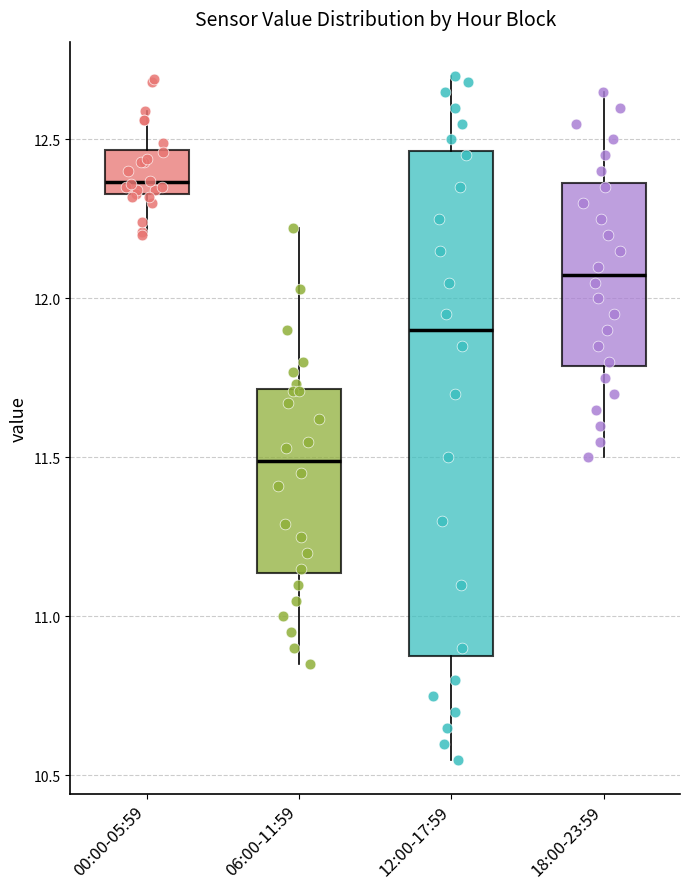

Reading left to right, transcribe this box plot: for each box, give where its median line is, the range the box spans, and where its two whiskers end, as read against the y-axis. The values are not printed on the chart, so give them approximately, as read against the axis.

00:00-05:59: median 12.35 (just above the box's lower edge), box 12.35 to 12.45, whiskers 12.20 to 12.60
06:00-11:59: median 11.50, box 11.15 to 11.70, whiskers 10.85 to 12.20
12:00-17:59: median 11.90, box 10.90 to 12.45, whiskers 10.55 to 12.70
18:00-23:59: median 12.10, box 11.80 to 12.35, whiskers 11.50 to 12.65